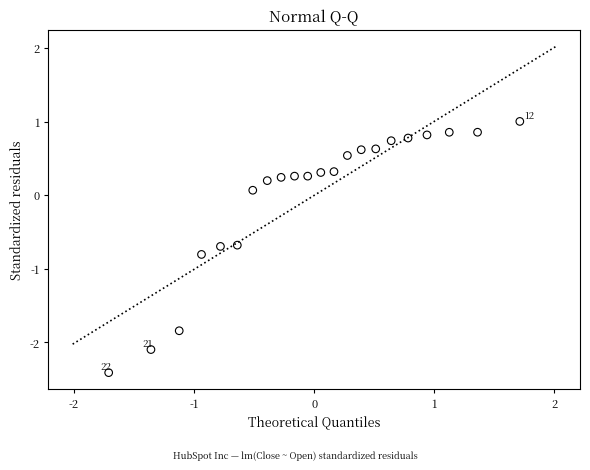

What is the range of Y values (max minus min)?

3.4